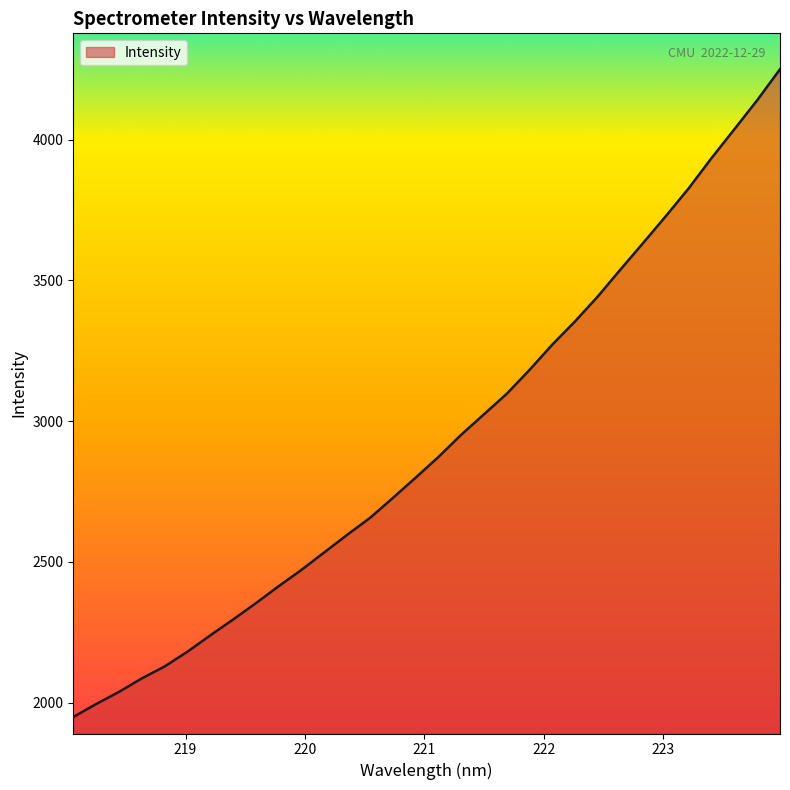

What is the greatest value displayed?

4249.9